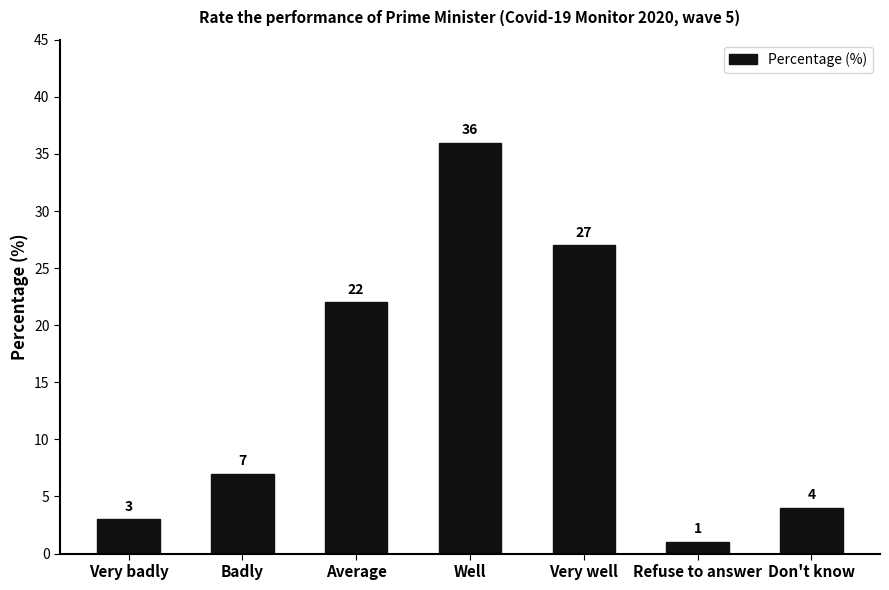

Reading left to right, what are all the values shown in this chart?

Very badly=3	Badly=7	Average=22	Well=36	Very well=27	Refuse to answer=1	Don't know=4